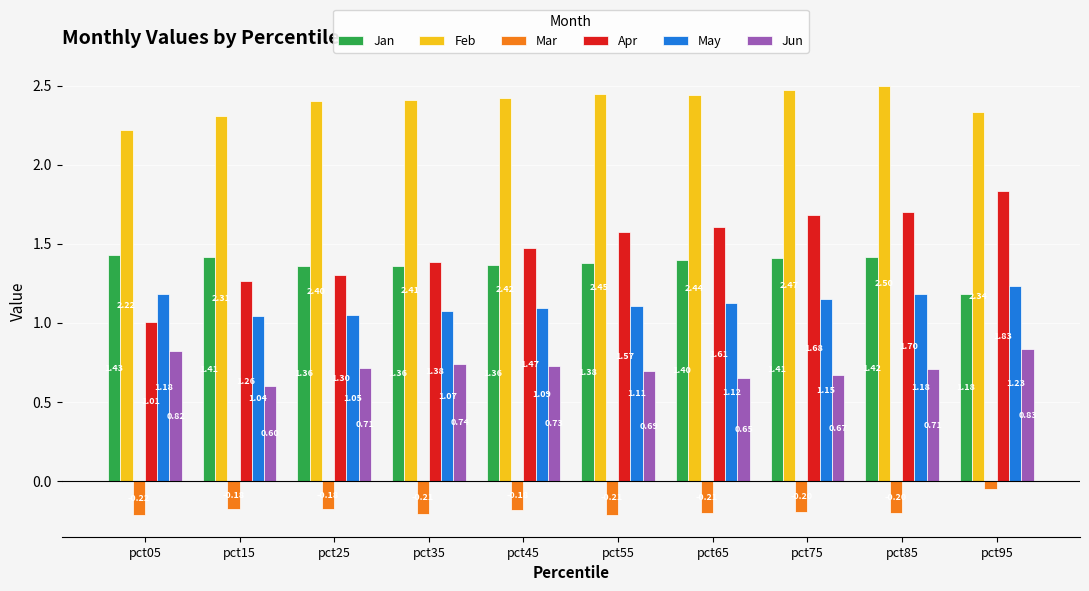

What is the difference between the maximum and second lowest values in the May series?

0.2